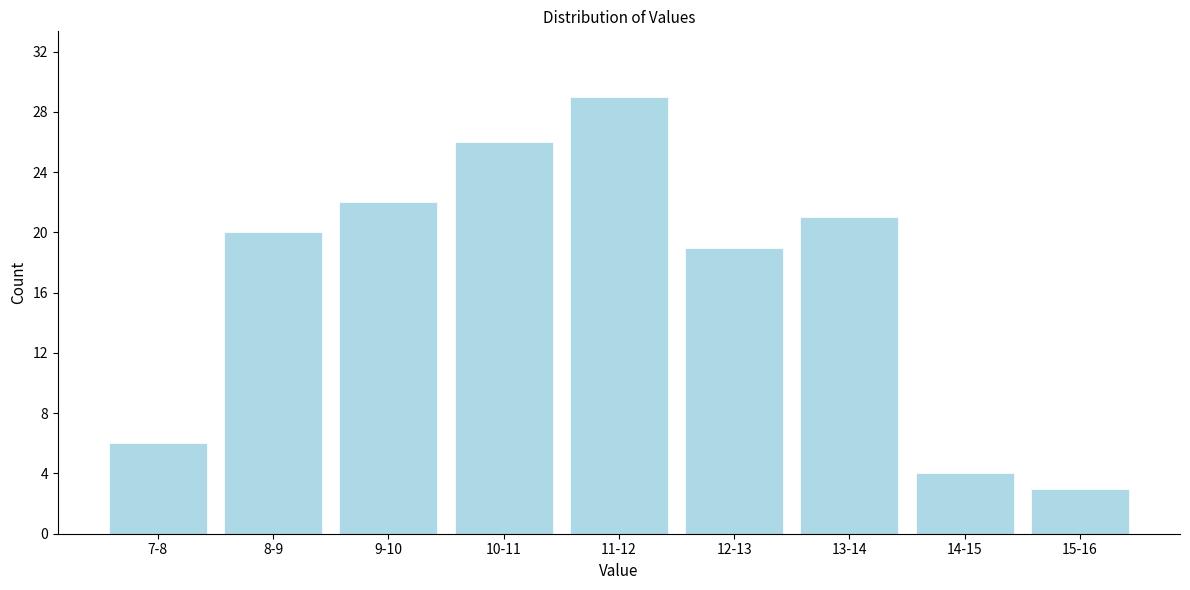

Reading left to right, transcribe all the data shown in this chart.

7-8=6	8-9=20	9-10=22	10-11=26	11-12=29	12-13=19	13-14=21	14-15=4	15-16=3